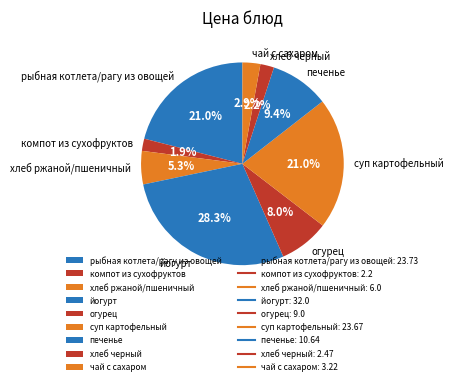

How many segments does this pie chart have?

9